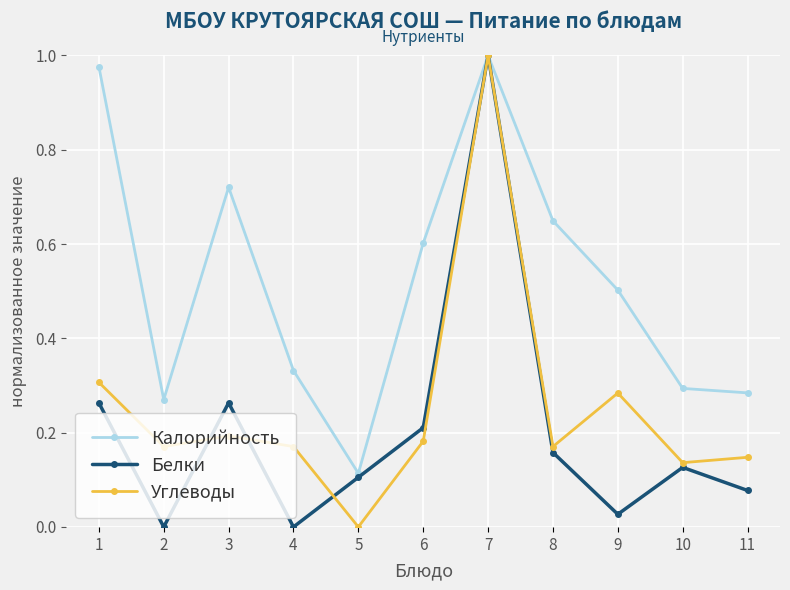

What are all the series names shown in the legend?

Калорийность, Белки, Углеводы